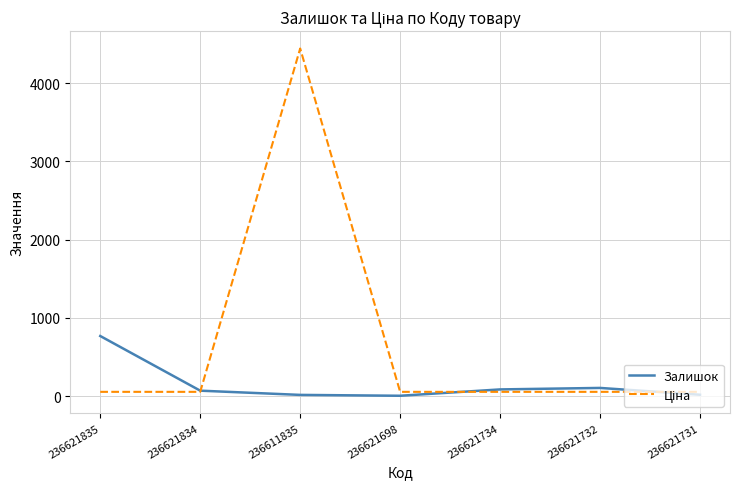

How many values in the Залишок series are below 71?

3